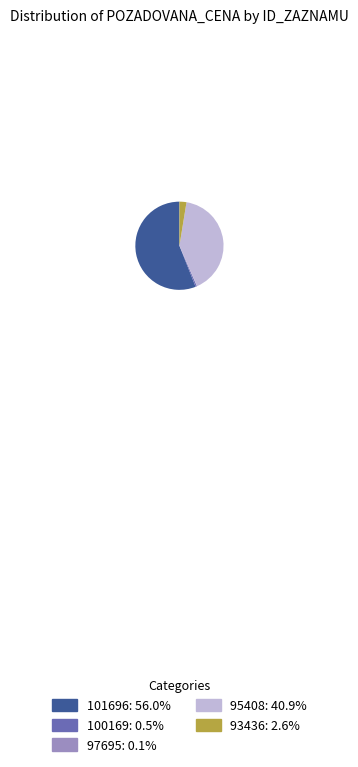

Which category accounts for the majority?

101696